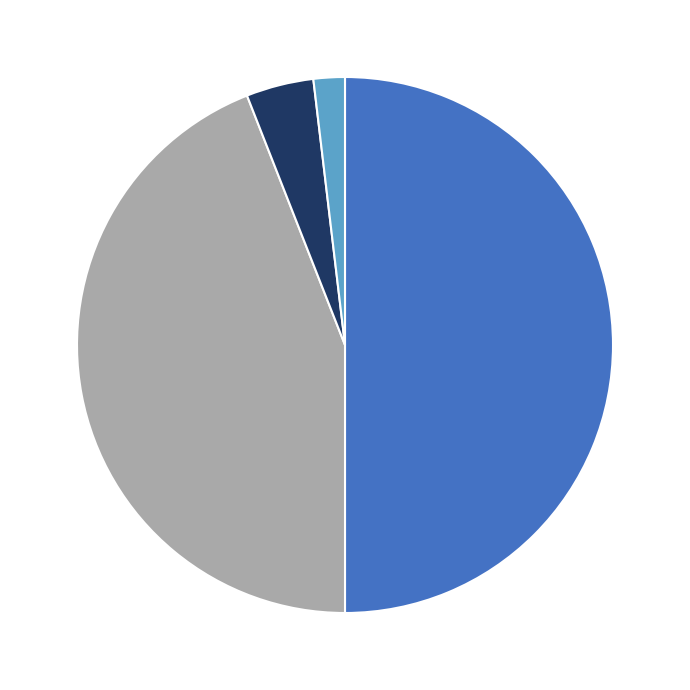

How many slices are in this pie chart?

4